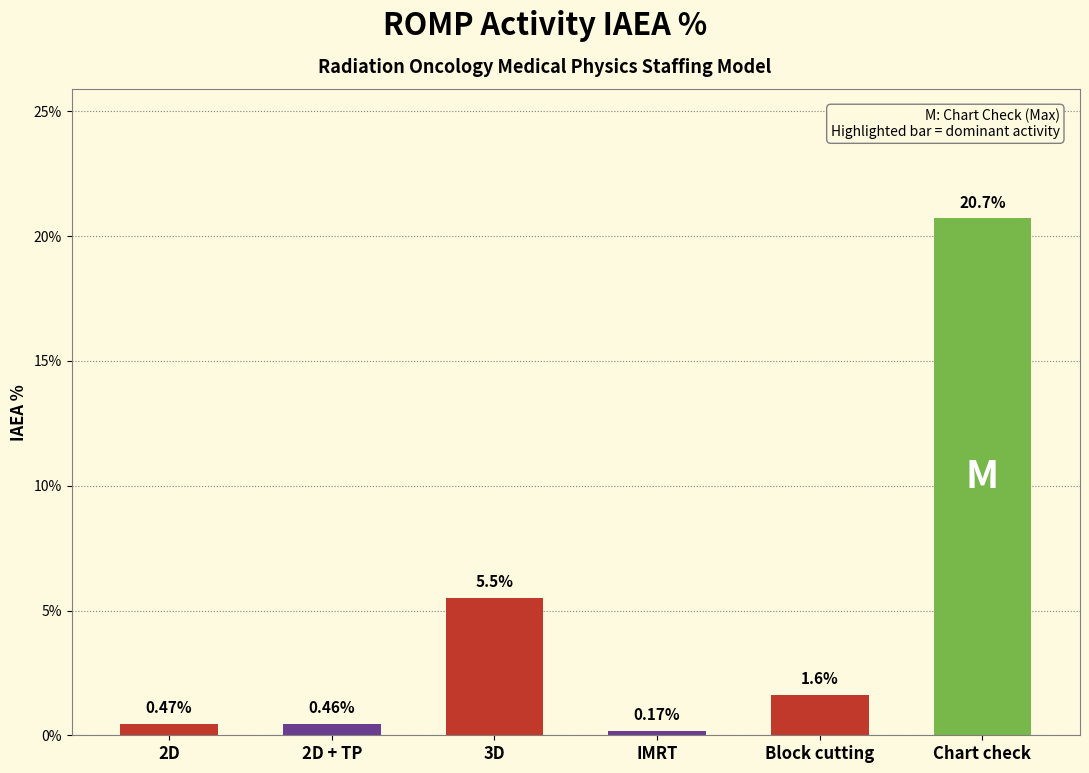

List the labels in order of value, largest first.

Chart check, 3D, Block cutting, 2D, 2D + TP, IMRT